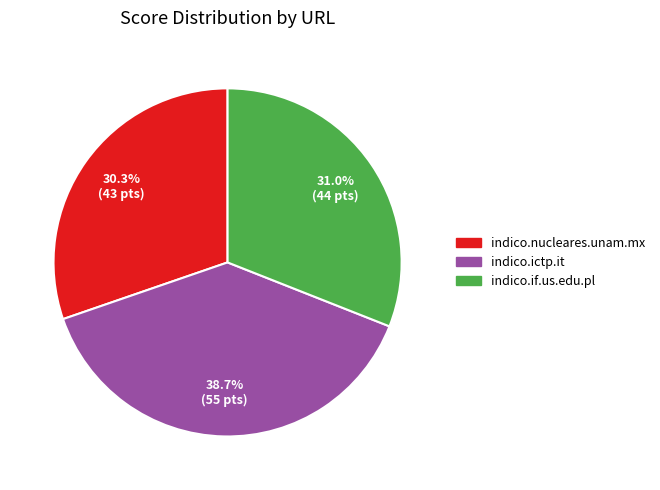

Does indico.ictp.it represent more than half of the total?

No